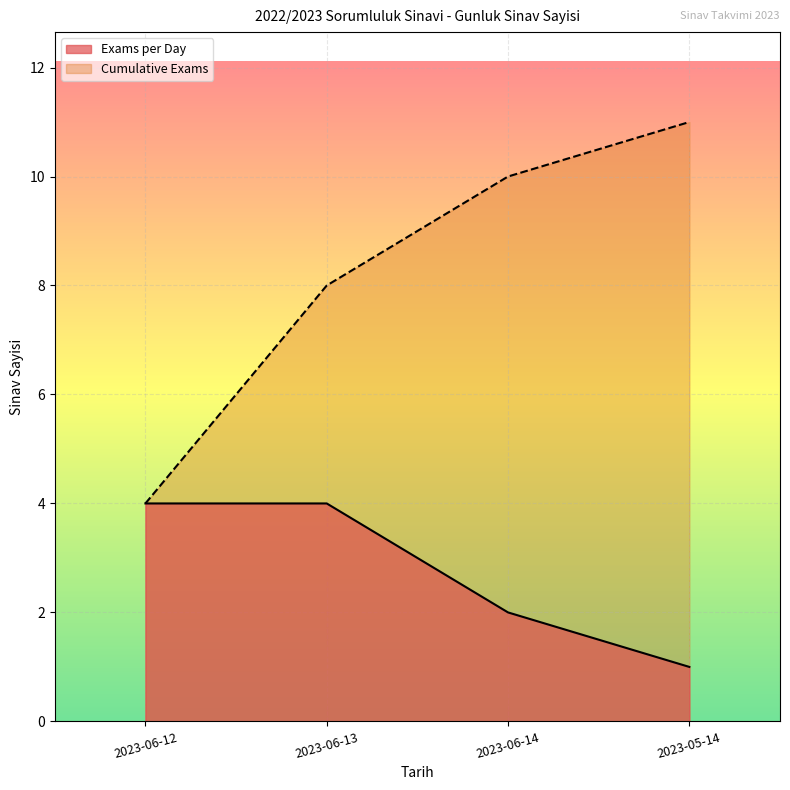

What is the sum of all Cumulative Exams values?

33